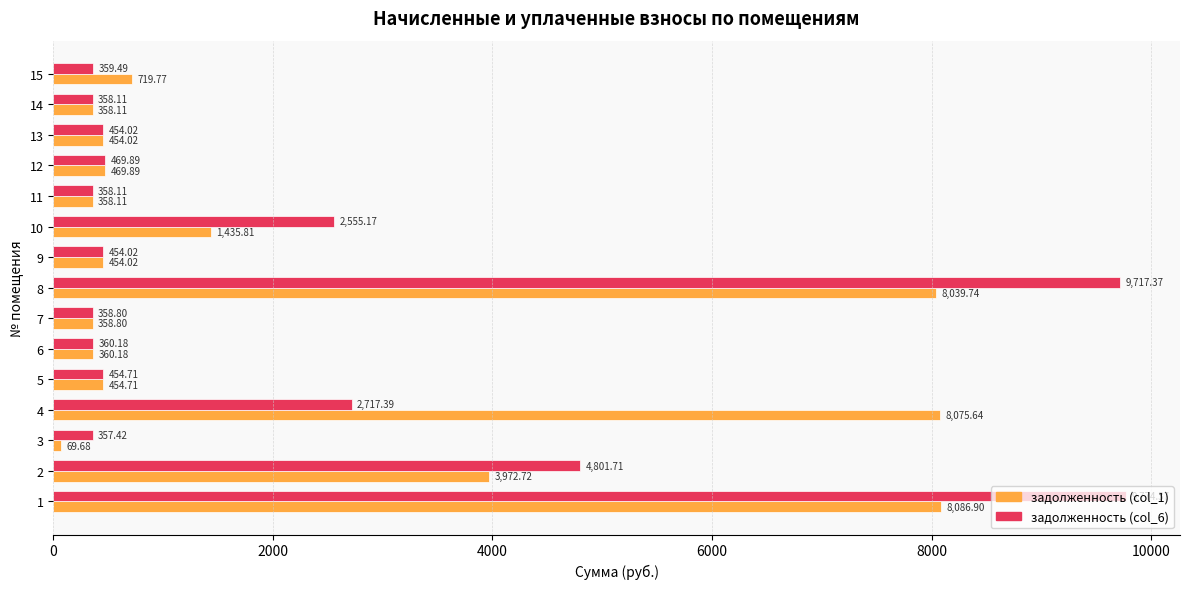

List the series in order of their peak value, highest first.

задолженность (col_6), задолженность (col_1)